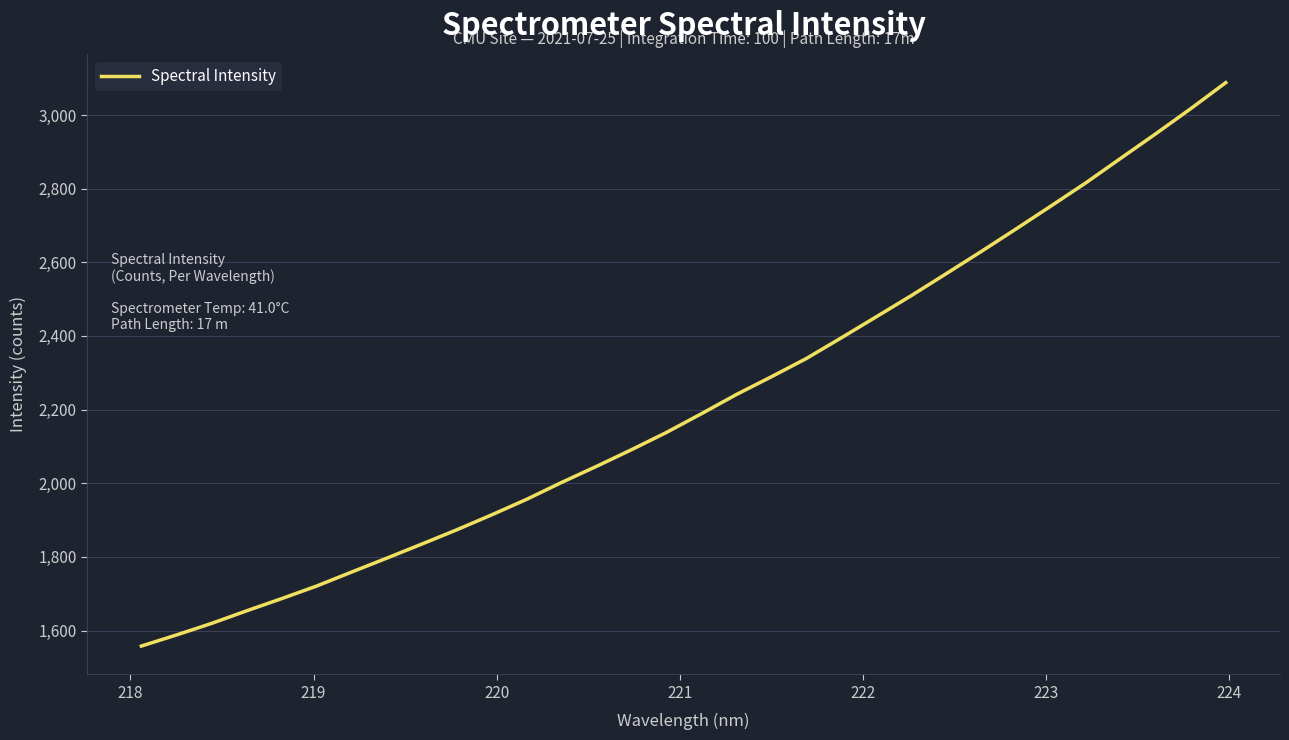

What is the greatest value displayed?

3087.8